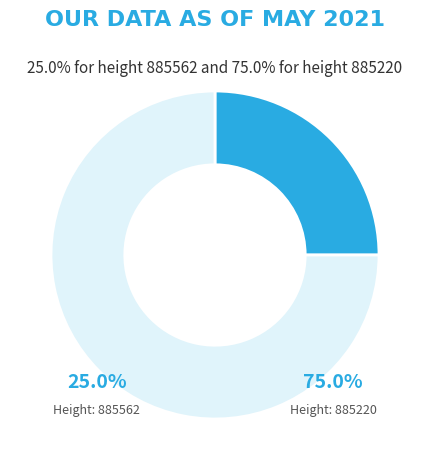

Is it true that 885220 is 80% of the pie?

False